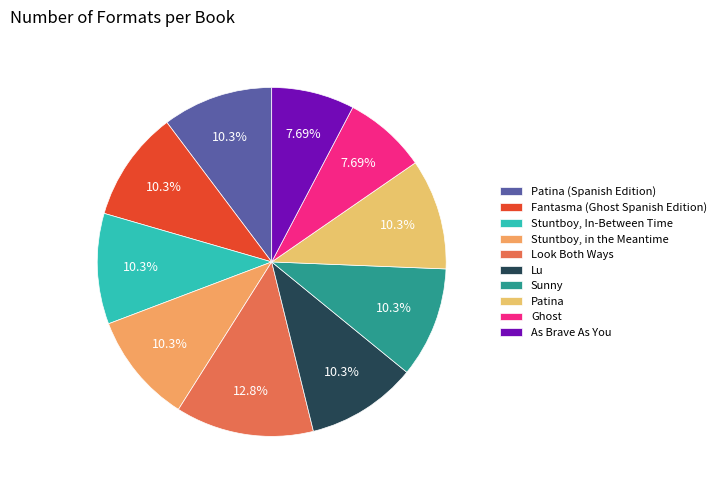

Does Ghost account for over 50% of the chart?

No